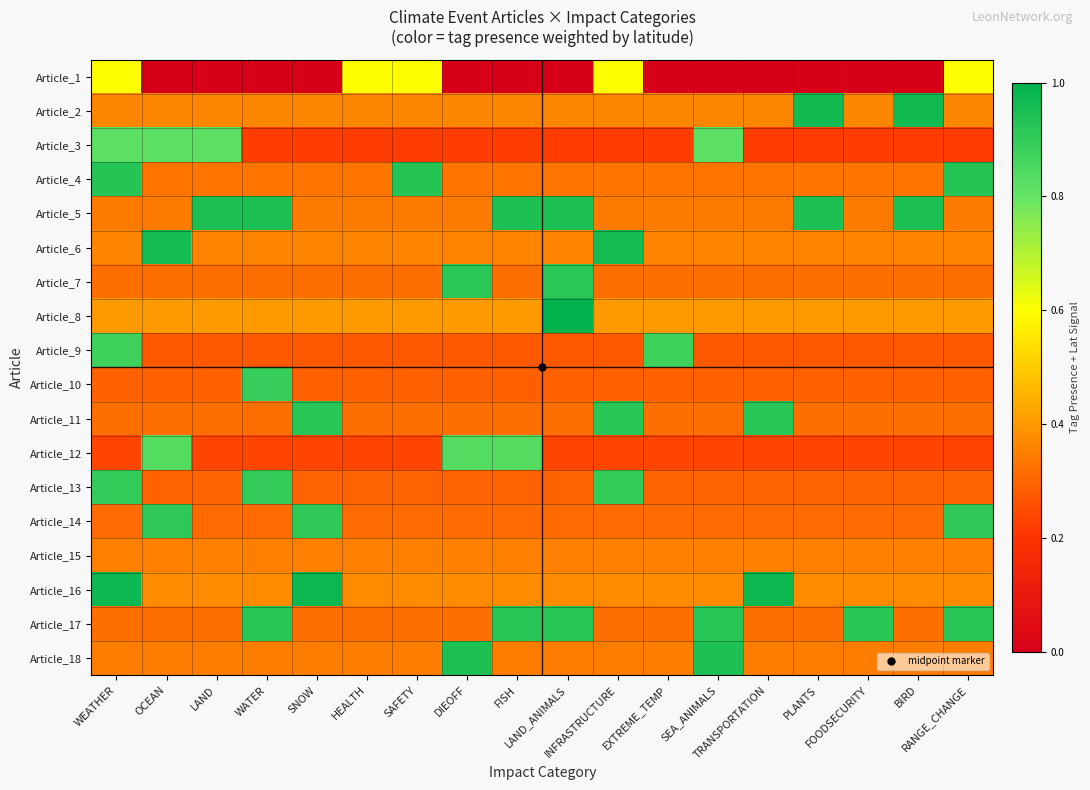

At how many categories does at least one series exceed 0?

18